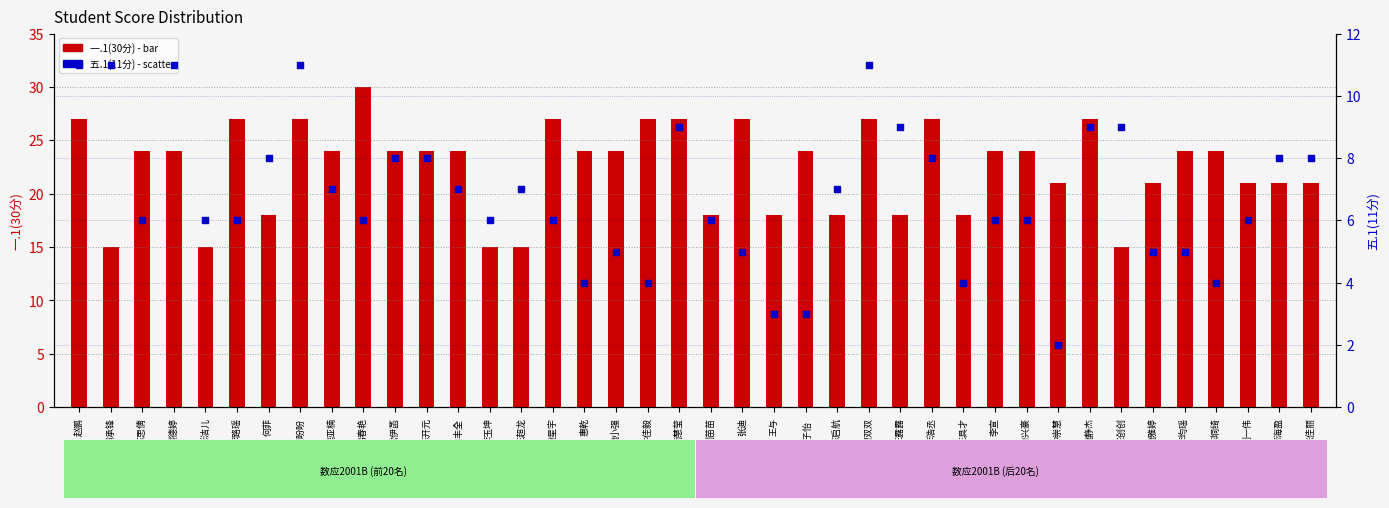

Which series reaches the minimum Y coordinate?

五.1(11分)